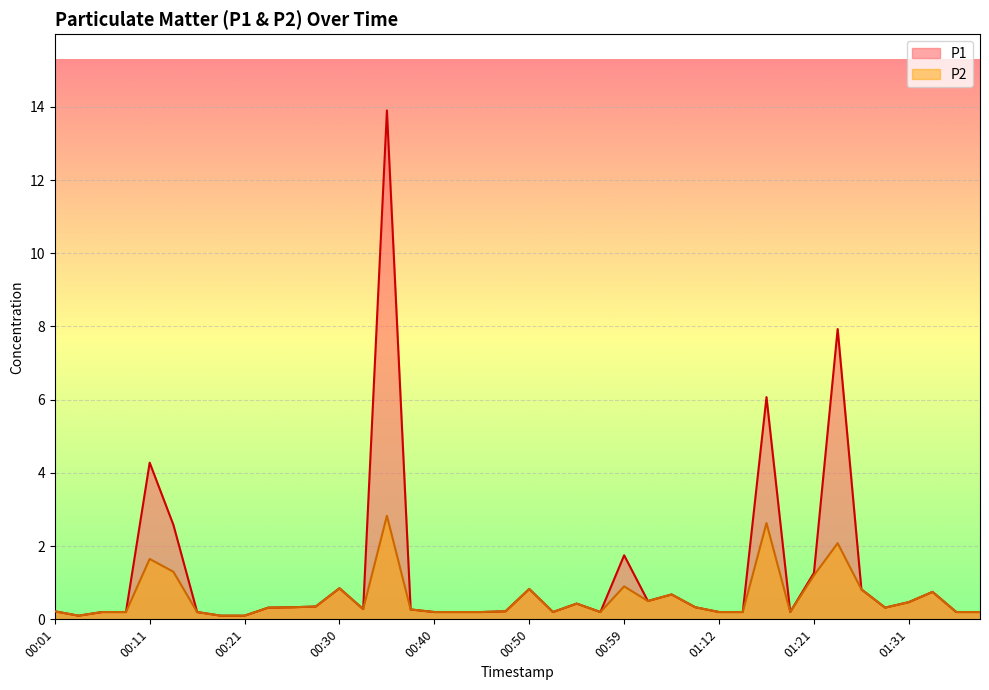

Reading left to right, transcribe all the data shown in this chart.

P1: 0.2	0.1	0.2	0.2	4.3	2.6	0.2	0.1	0.1	0.3	0.3	0.3	0.8	0.3	13.9	0.3	0.2	0.2	0.2	0.2	0.8	0.2	0.4	0.2	1.8	0.5	0.7	0.3	0.2	0.2	6.1	0.2	1.3	7.9	0.8	0.3	0.5	0.8	0.2	0.2
P2: 0.2	0.1	0.2	0.2	1.6	1.3	0.2	0.1	0.1	0.3	0.3	0.3	0.8	0.3	2.8	0.3	0.2	0.2	0.2	0.2	0.8	0.2	0.4	0.2	0.9	0.5	0.7	0.3	0.2	0.2	2.6	0.2	1.2	2.1	0.8	0.3	0.5	0.8	0.2	0.2